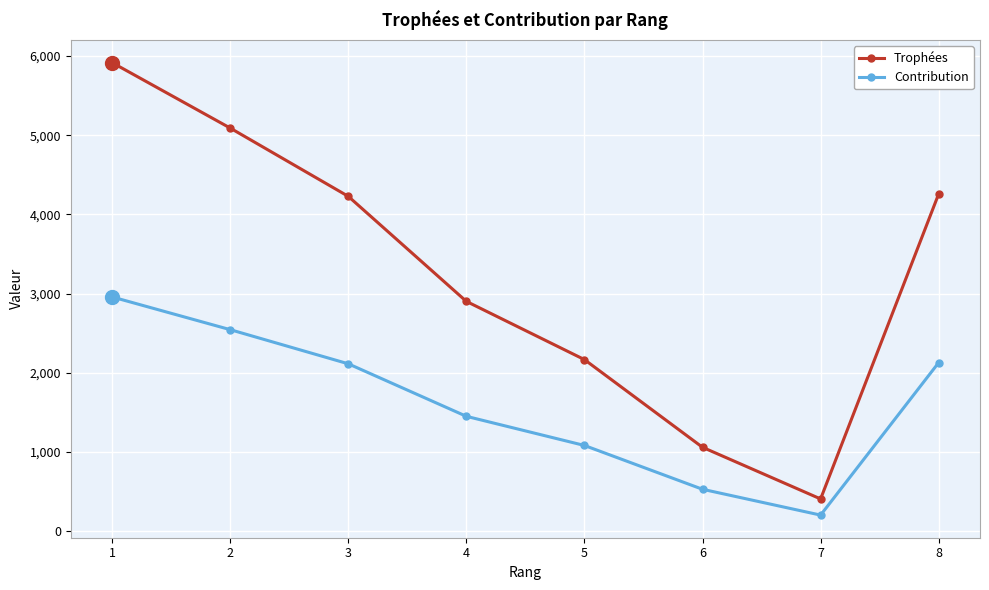

What is the minimum value shown in the chart?

204